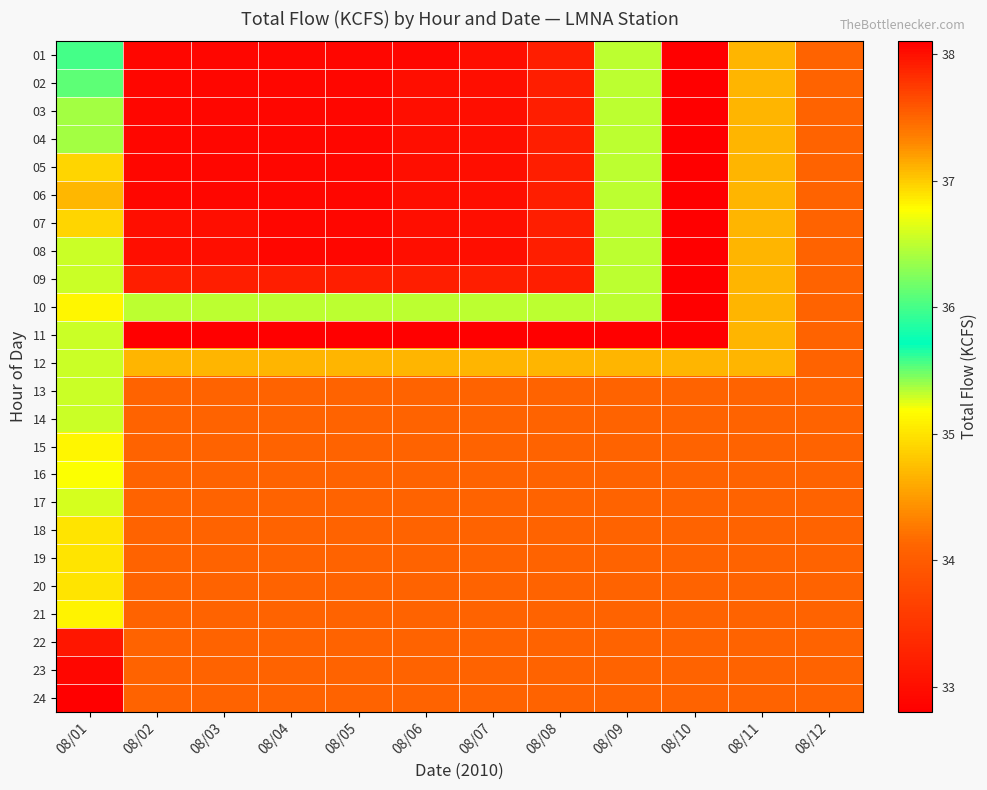

Reading left to right, extract all data points from this chart.

01: 08/01=36.0	08/02=32.9	08/03=32.9	08/04=32.9	08/05=32.9	08/06=32.9	08/07=33.0	08/08=33.2	08/09=36.5	08/10=38.1	08/11=37.1	08/12=37.5
02: 08/01=36.1	08/02=32.9	08/03=32.9	08/04=32.9	08/05=32.9	08/06=33.0	08/07=33.0	08/08=33.2	08/09=36.5	08/10=38.1	08/11=37.1	08/12=37.5
03: 08/01=36.4	08/02=32.9	08/03=32.9	08/04=32.9	08/05=32.9	08/06=33.0	08/07=33.0	08/08=33.2	08/09=36.5	08/10=38.1	08/11=37.1	08/12=37.5
04: 08/01=36.4	08/02=32.9	08/03=32.9	08/04=32.9	08/05=32.9	08/06=33.0	08/07=33.0	08/08=33.2	08/09=36.5	08/10=38.1	08/11=37.1	08/12=37.5
05: 08/01=34.9	08/02=32.9	08/03=32.9	08/04=32.9	08/05=32.9	08/06=33.0	08/07=33.0	08/08=33.2	08/09=36.5	08/10=38.1	08/11=37.1	08/12=37.5
06: 08/01=34.7	08/02=32.9	08/03=32.9	08/04=32.9	08/05=32.9	08/06=33.0	08/07=33.0	08/08=33.2	08/09=36.5	08/10=38.1	08/11=37.1	08/12=37.5
07: 08/01=34.9	08/02=33.0	08/03=33.0	08/04=32.9	08/05=32.9	08/06=33.0	08/07=33.0	08/08=33.2	08/09=36.5	08/10=38.1	08/11=37.1	08/12=37.5
08: 08/01=35.3	08/02=33.0	08/03=33.0	08/04=32.9	08/05=32.9	08/06=33.0	08/07=33.0	08/08=33.2	08/09=36.5	08/10=38.1	08/11=37.1	08/12=37.5
09: 08/01=35.3	08/02=33.2	08/03=33.2	08/04=33.2	08/05=33.2	08/06=33.2	08/07=33.2	08/08=33.2	08/09=36.5	08/10=38.1	08/11=37.1	08/12=37.5
10: 08/01=36.8	08/02=36.5	08/03=36.5	08/04=36.5	08/05=36.5	08/06=36.5	08/07=36.5	08/08=36.5	08/09=36.5	08/10=38.1	08/11=37.1	08/12=37.5
11: 08/01=35.3	08/02=38.1	08/03=38.1	08/04=38.1	08/05=38.1	08/06=38.1	08/07=38.1	08/08=38.1	08/09=38.1	08/10=38.1	08/11=37.1	08/12=37.5
12: 08/01=35.3	08/02=37.1	08/03=37.1	08/04=37.1	08/05=37.1	08/06=37.1	08/07=37.1	08/08=37.1	08/09=37.1	08/10=37.1	08/11=37.1	08/12=37.5
13: 08/01=35.3	08/02=37.5	08/03=37.5	08/04=37.5	08/05=37.5	08/06=37.5	08/07=37.5	08/08=37.5	08/09=37.5	08/10=37.5	08/11=37.5	08/12=37.5
14: 08/01=35.3	08/02=37.5	08/03=37.5	08/04=37.5	08/05=37.5	08/06=37.5	08/07=37.5	08/08=37.5	08/09=37.5	08/10=37.5	08/11=37.5	08/12=37.5
15: 08/01=36.8	08/02=37.5	08/03=37.5	08/04=37.5	08/05=37.5	08/06=37.5	08/07=37.5	08/08=37.5	08/09=37.5	08/10=37.5	08/11=37.5	08/12=37.5
16: 08/01=35.2	08/02=37.5	08/03=37.5	08/04=37.5	08/05=37.5	08/06=37.5	08/07=37.5	08/08=37.5	08/09=37.5	08/10=37.5	08/11=37.5	08/12=37.5
17: 08/01=36.6	08/02=37.5	08/03=37.5	08/04=37.5	08/05=37.5	08/06=37.5	08/07=37.5	08/08=37.5	08/09=37.5	08/10=37.5	08/11=37.5	08/12=37.5
18: 08/01=35.0	08/02=37.5	08/03=37.5	08/04=37.5	08/05=37.5	08/06=37.5	08/07=37.5	08/08=37.5	08/09=37.5	08/10=37.5	08/11=37.5	08/12=37.5
19: 08/01=35.0	08/02=37.5	08/03=37.5	08/04=37.5	08/05=37.5	08/06=37.5	08/07=37.5	08/08=37.5	08/09=37.5	08/10=37.5	08/11=37.5	08/12=37.5
20: 08/01=35.0	08/02=37.5	08/03=37.5	08/04=37.5	08/05=37.5	08/06=37.5	08/07=37.5	08/08=37.5	08/09=37.5	08/10=37.5	08/11=37.5	08/12=37.5
21: 08/01=35.1	08/02=37.5	08/03=37.5	08/04=37.5	08/05=37.5	08/06=37.5	08/07=37.5	08/08=37.5	08/09=37.5	08/10=37.5	08/11=37.5	08/12=37.5
22: 08/01=33.1	08/02=37.5	08/03=37.5	08/04=37.5	08/05=37.5	08/06=37.5	08/07=37.5	08/08=37.5	08/09=37.5	08/10=37.5	08/11=37.5	08/12=37.5
23: 08/01=32.9	08/02=37.5	08/03=37.5	08/04=37.5	08/05=37.5	08/06=37.5	08/07=37.5	08/08=37.5	08/09=37.5	08/10=37.5	08/11=37.5	08/12=37.5
24: 08/01=32.8	08/02=37.5	08/03=37.5	08/04=37.5	08/05=37.5	08/06=37.5	08/07=37.5	08/08=37.5	08/09=37.5	08/10=37.5	08/11=37.5	08/12=37.5